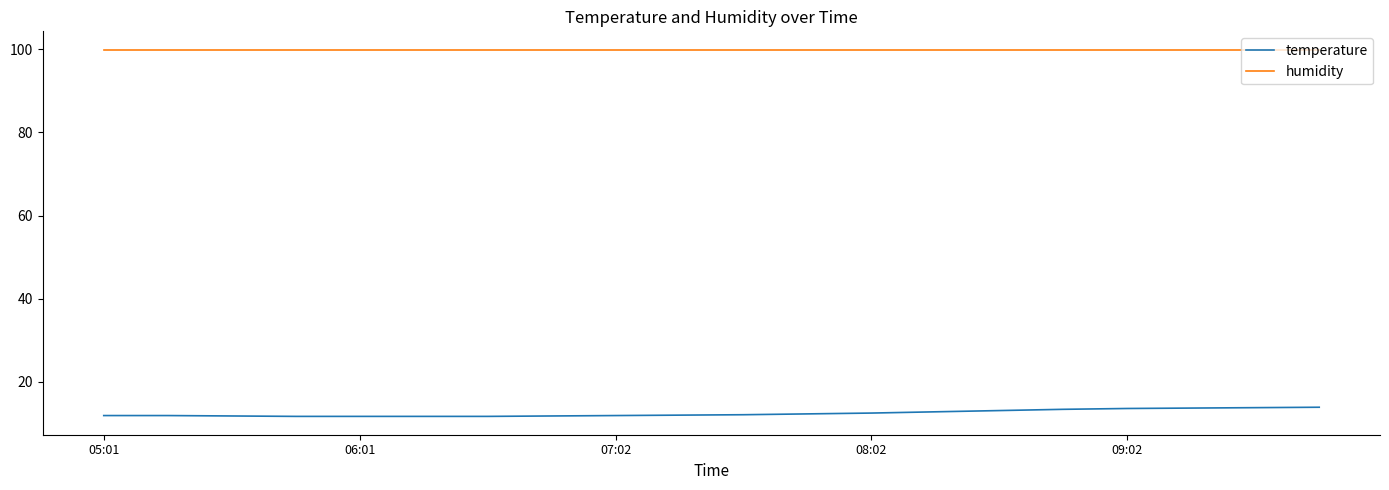

Is this an area chart (filled region under the line)?

No